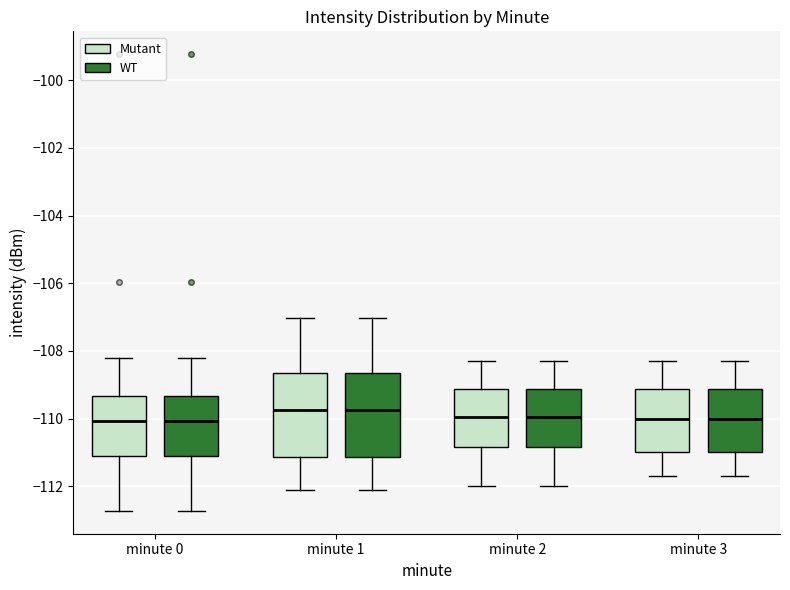

Reading left to right, transcribe this box plot: for each box, give where its median line is, the range the box spans, and where its two whiskers end, as read against the y-axis. The values are not printed on the chart, so give them approximately, as read against the axis.

minute 0 (Mutant): median -110.0, box -111.2 to -109.4, whiskers -112.8 to -108.2
minute 0 (WT): median -110.0, box -111.2 to -109.4, whiskers -112.8 to -108.2
minute 1 (Mutant): median -109.8, box -111.2 to -108.6, whiskers -112.0 to -107.0
minute 1 (WT): median -109.8, box -111.2 to -108.6, whiskers -112.0 to -107.0
minute 2 (Mutant): median -110.0, box -110.8 to -109.2, whiskers -112.0 to -108.2
minute 2 (WT): median -110.0, box -110.8 to -109.2, whiskers -112.0 to -108.2
minute 3 (Mutant): median -110.0, box -111.0 to -109.2, whiskers -111.6 to -108.2
minute 3 (WT): median -110.0, box -111.0 to -109.2, whiskers -111.6 to -108.2